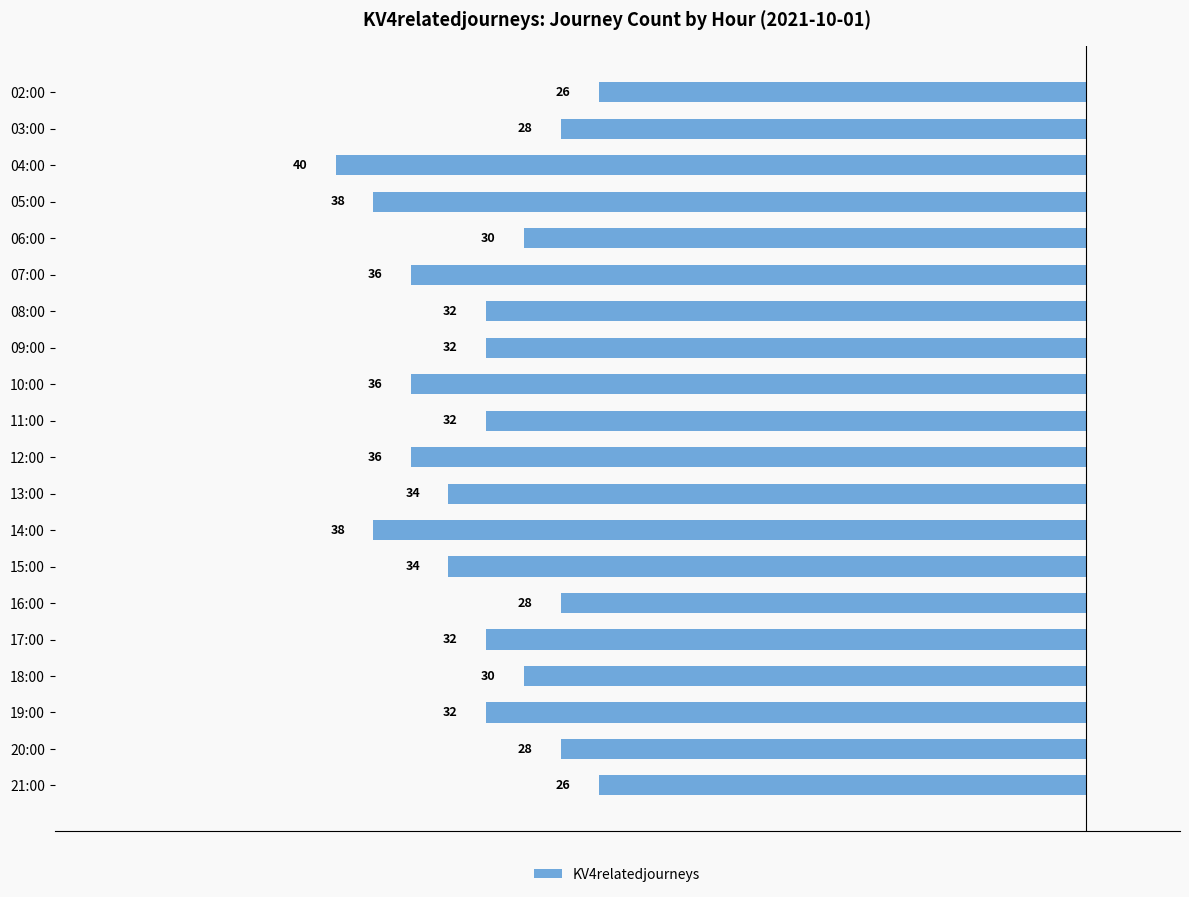

How many bars are there in total?

20